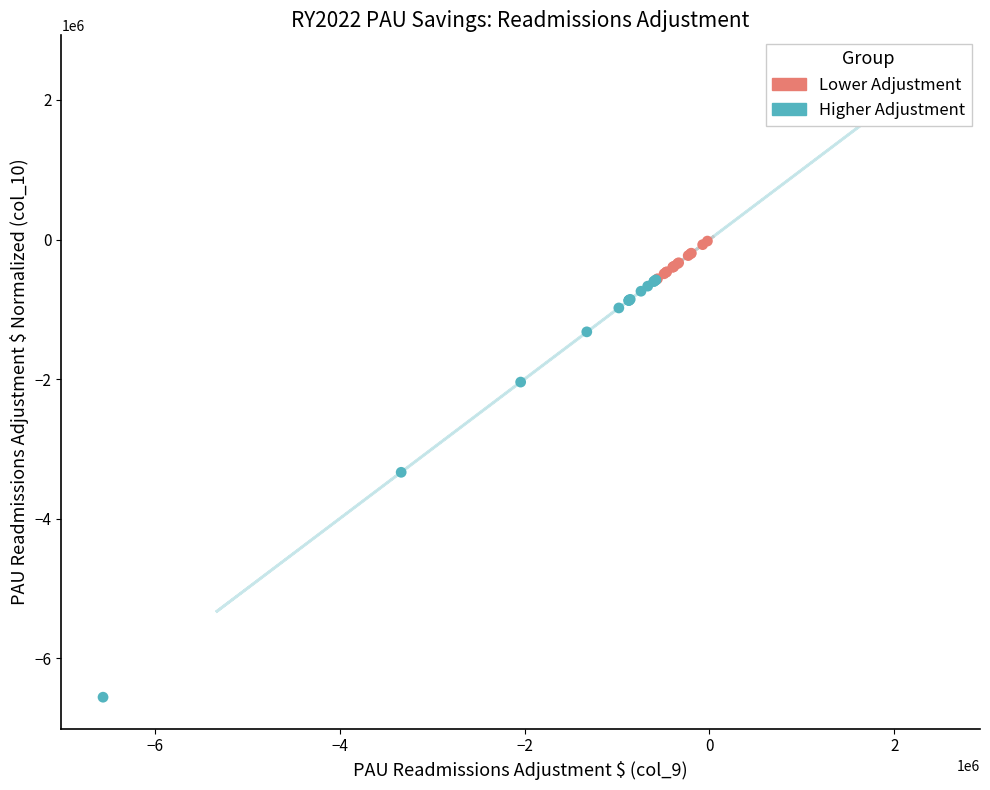

Which series has the largest Y range (max minus min)?

Higher Adjustment